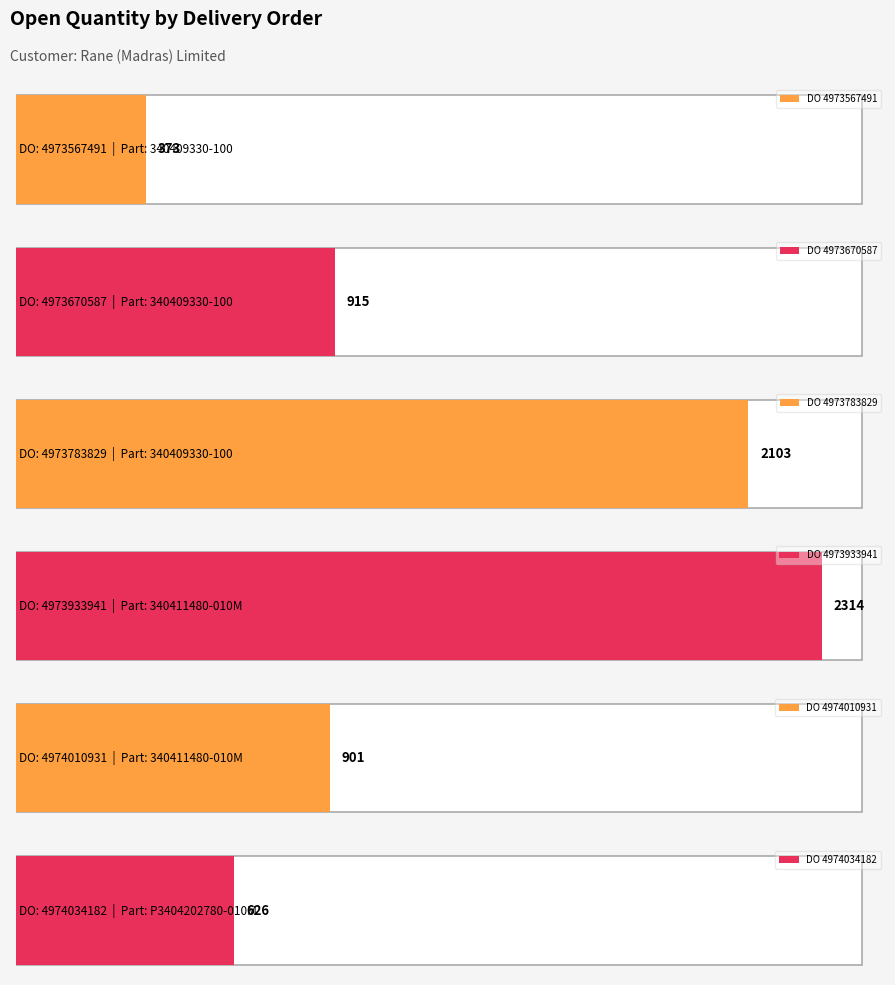

What is the sum of the values at 340411480-010M
(DO:4973933941) and 340409330-100
(DO:4973783829)?

4417